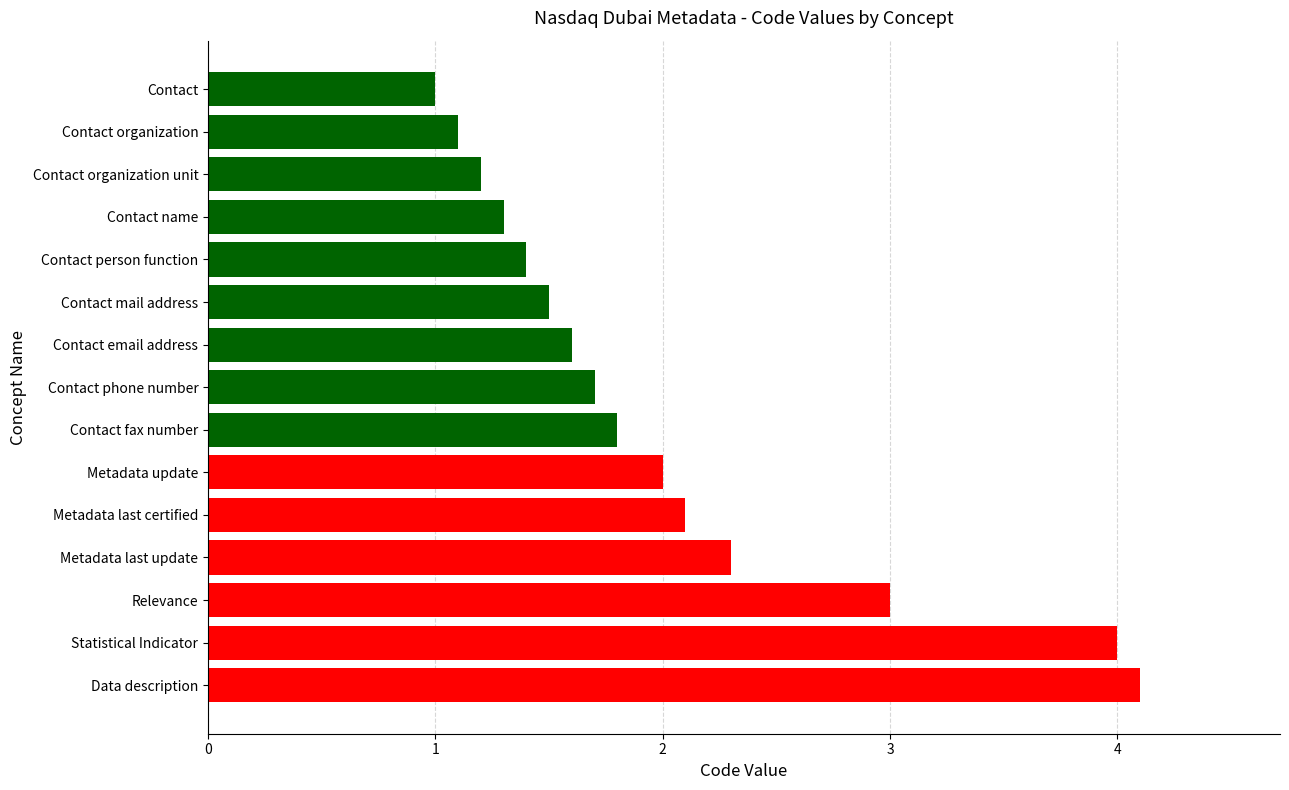

List the labels in order of value, smallest first.

Contact, Contact organization, Contact organization unit, Contact name, Contact person function, Contact mail address, Contact email address, Contact phone number, Contact fax number, Metadata update, Metadata last certified, Metadata last update, Relevance, Statistical Indicator, Data description